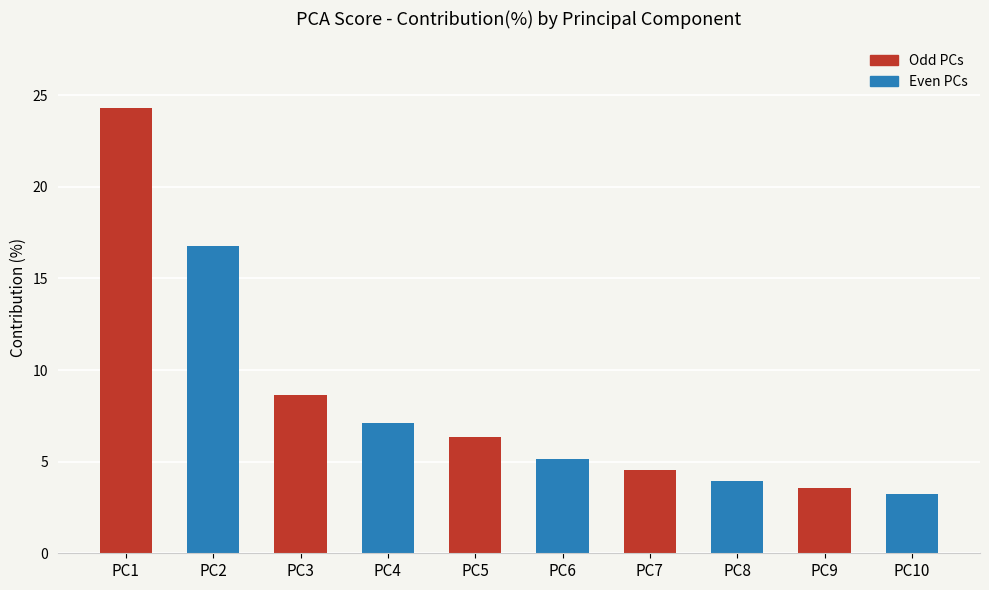

How many categories are shown in the chart?

10